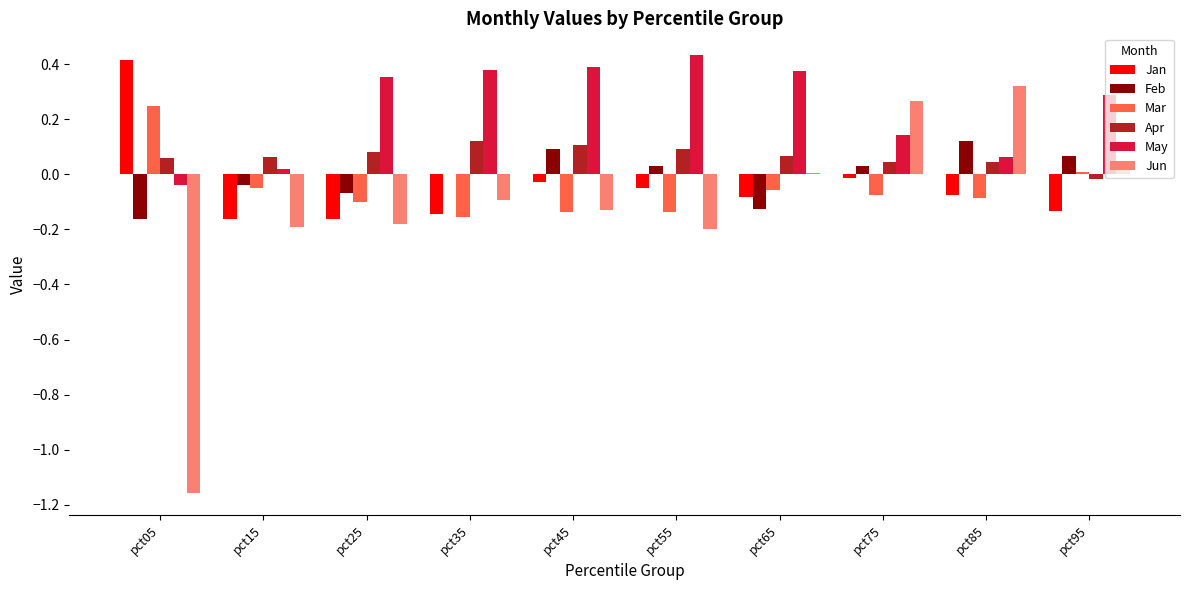

True or false: Jan has a value of -0.1 at pct35.

True